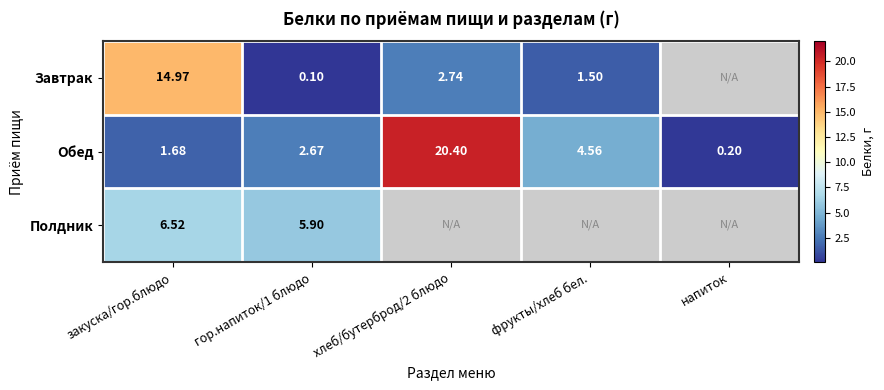

Is the value of Обед at гор.напиток/1 блюдо greater than the value of Завтрак at гор.напиток/1 блюдо?

Yes